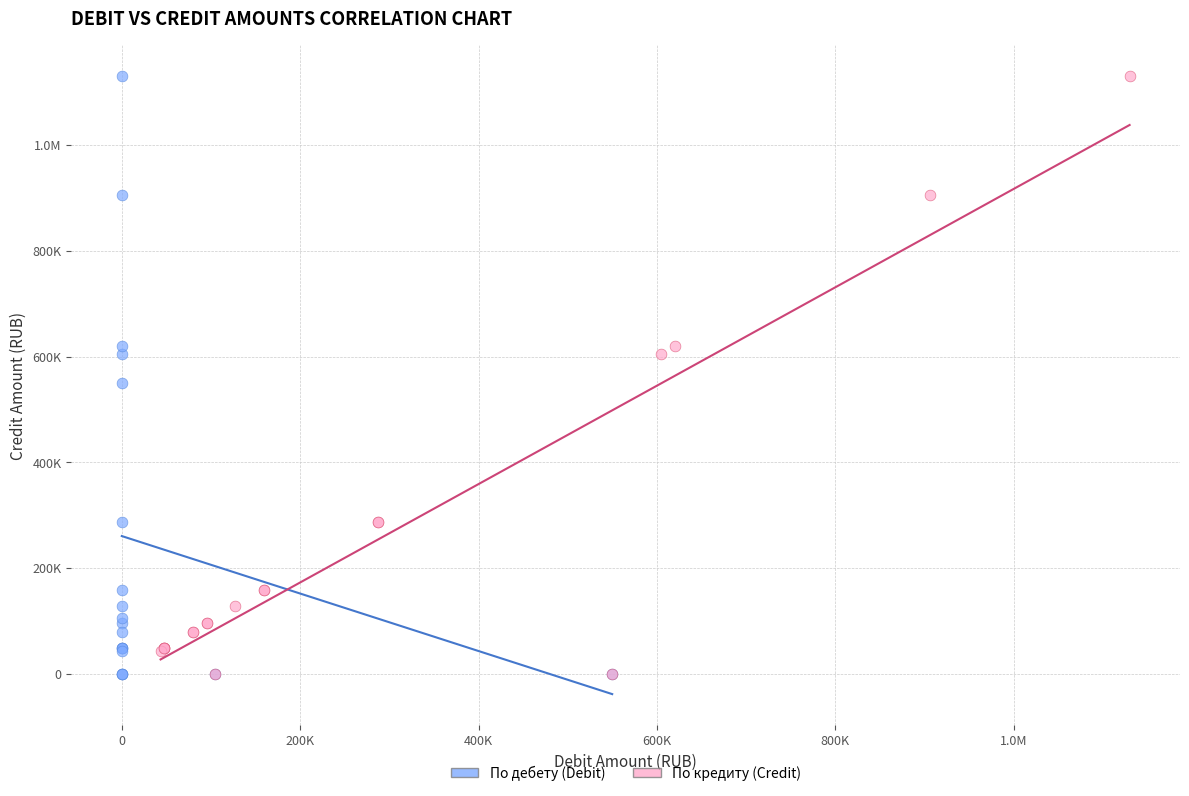

What are all the series names shown in the legend?

По дебету (Debit), По кредиту (Credit)